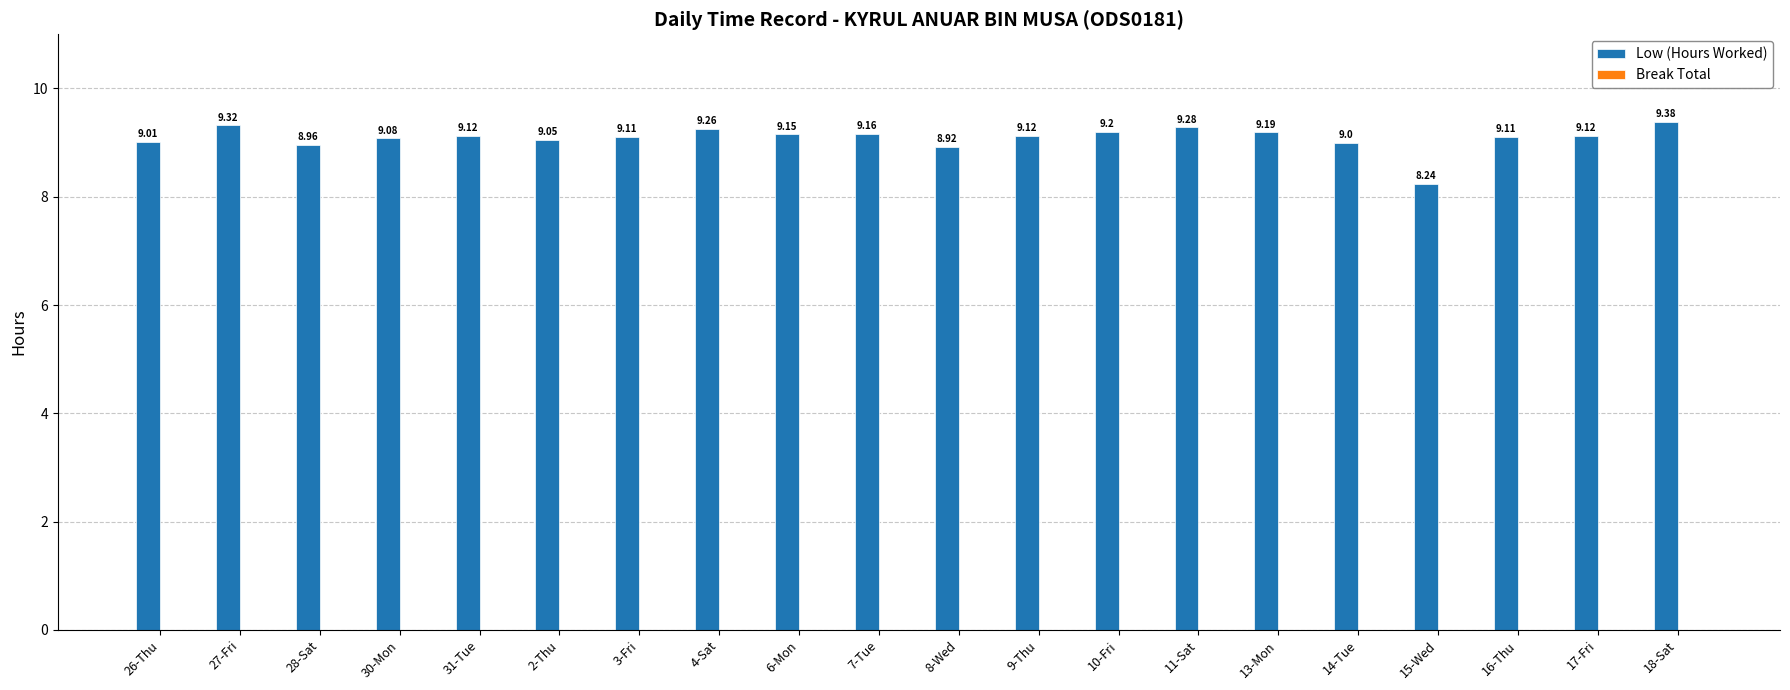

Between 7-Tue and 4-Sat, which is larger?

4-Sat